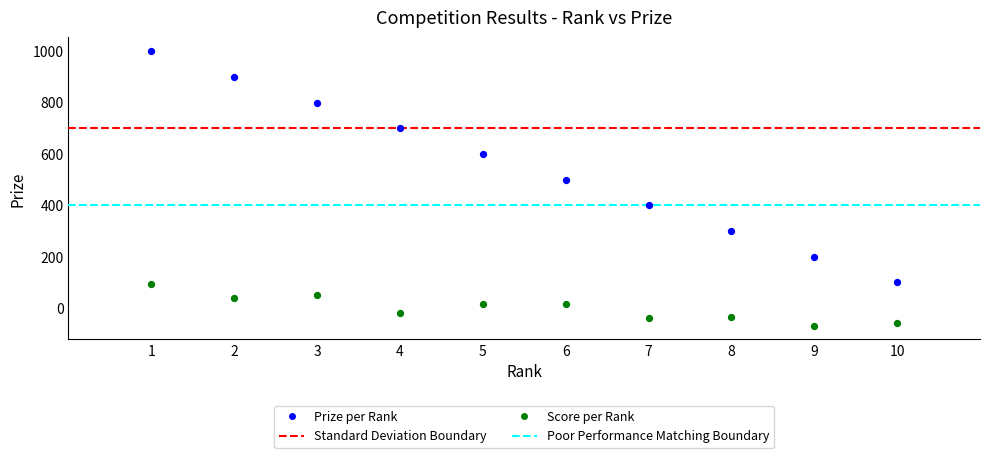

Which series contains the highest Y value?

Prize per Rank